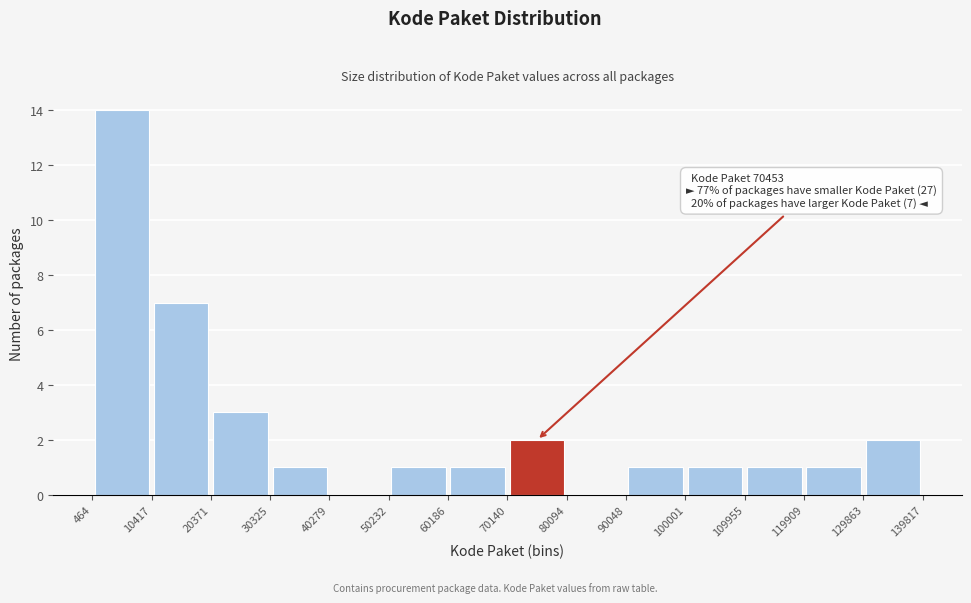

Which range on the x-axis has the tallest bar?

464 to 10417